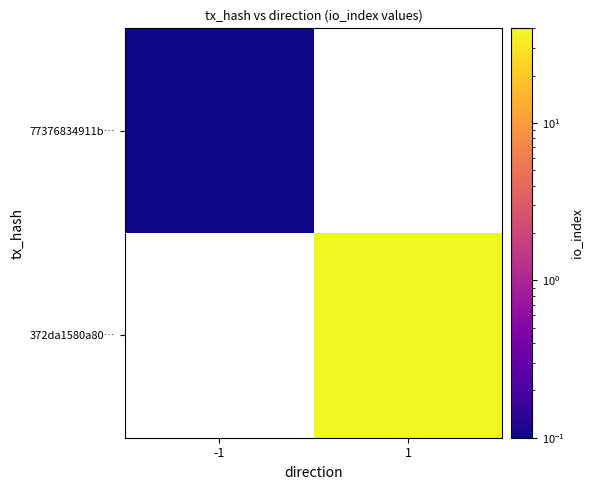

Which series has the largest range (max minus min)?

77376834911b…